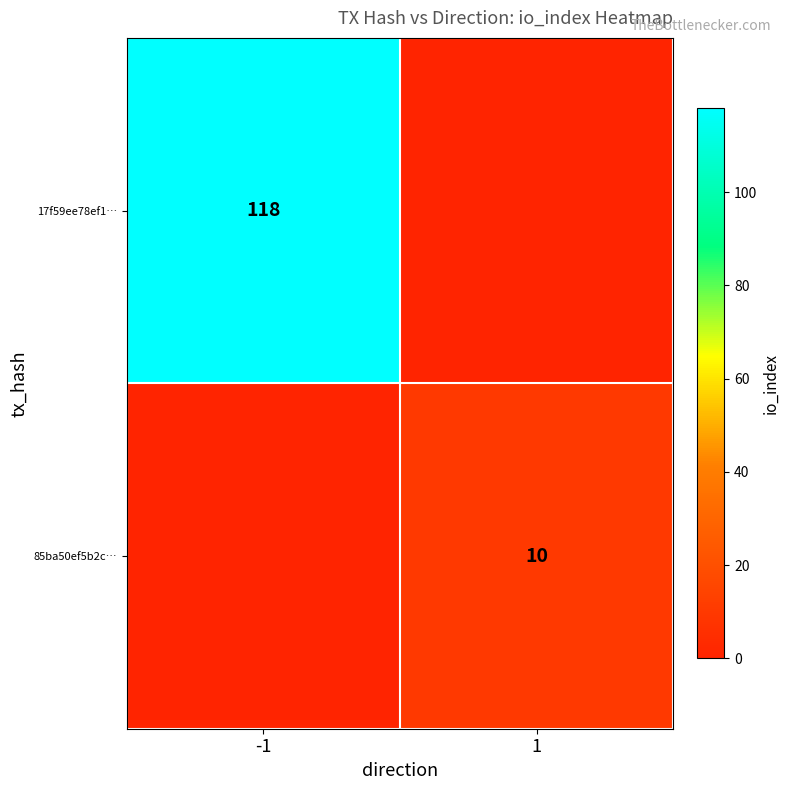

True or false: 85ba50ef5b2c… has a value of 13 at 1.

False